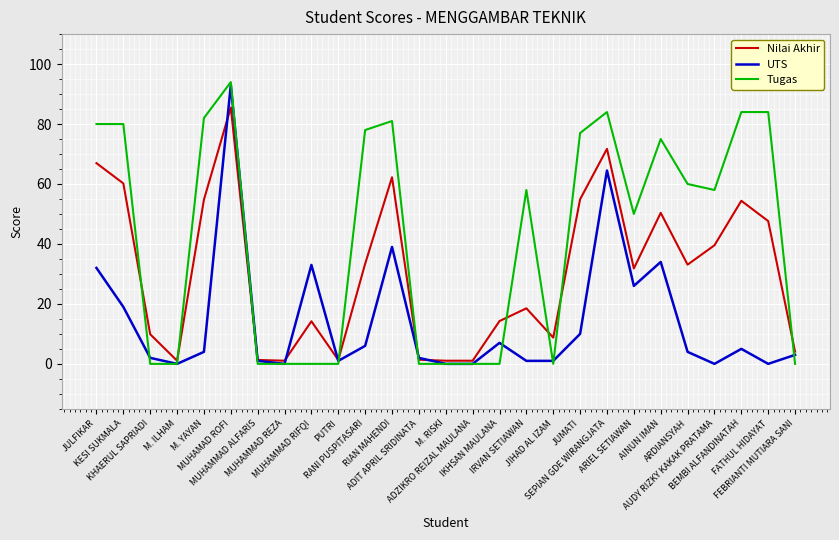

Read the Nilai Akhir value at KESI SUKMALA.

60.2